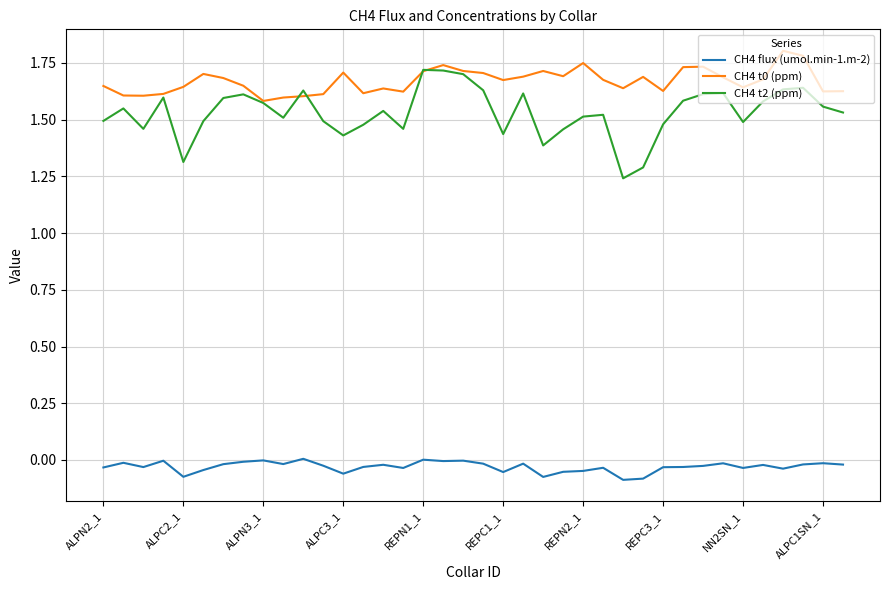

In CH4 t0 (ppm), how many points are higher than both neighbors (excluding endpoints)?

9